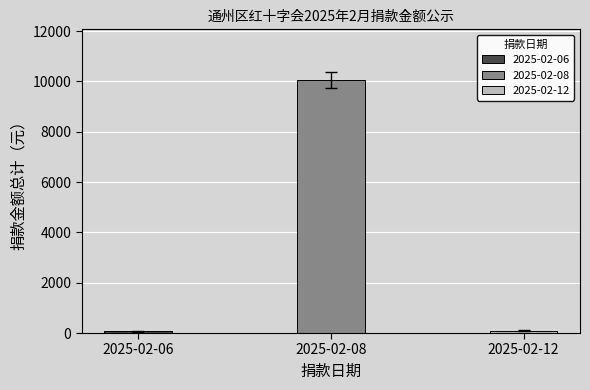

What is the sum of all values?

10220.8